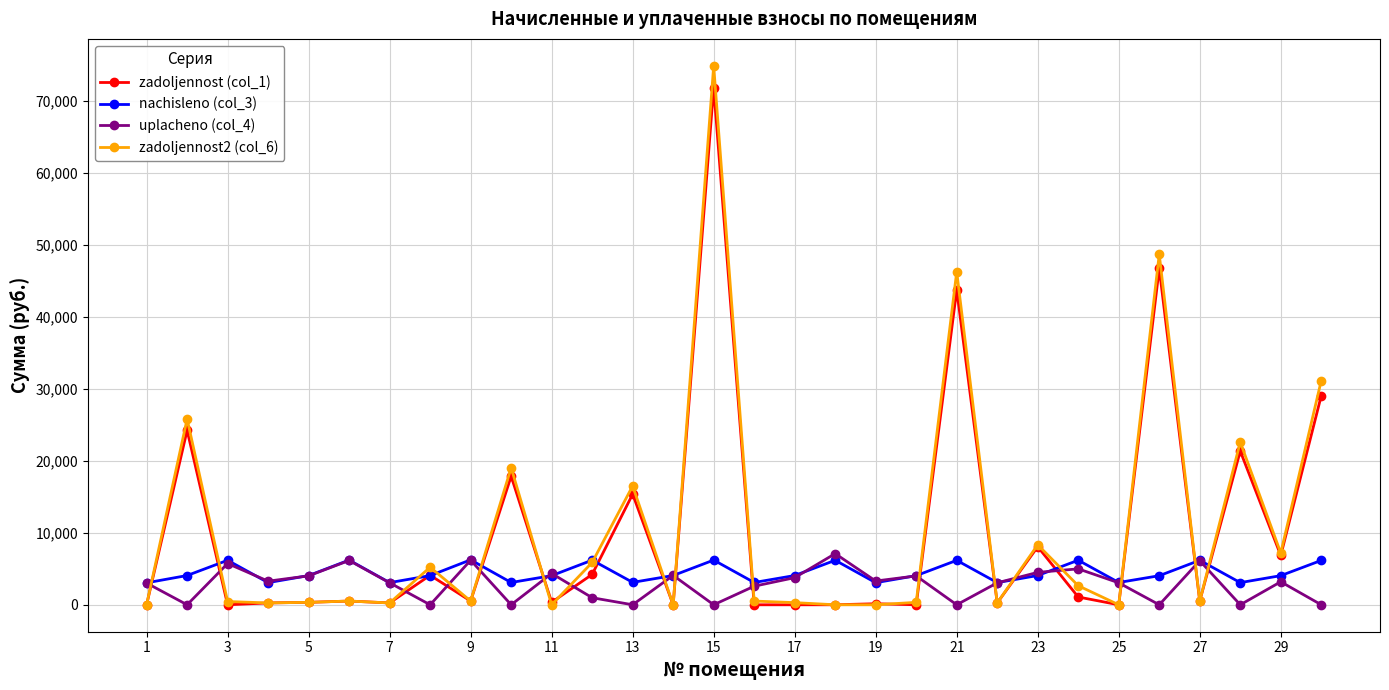

Which series ends up on top after the final intersection of zadoljennost (col_1) and uplacheno (col_4)?

zadoljennost (col_1)